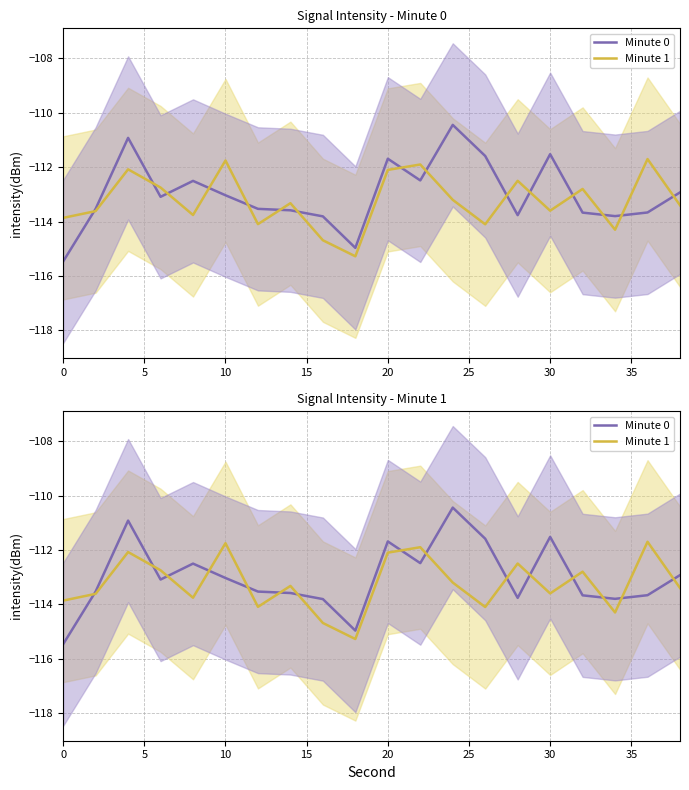

Which series has the largest total across all categories?

Minute 0